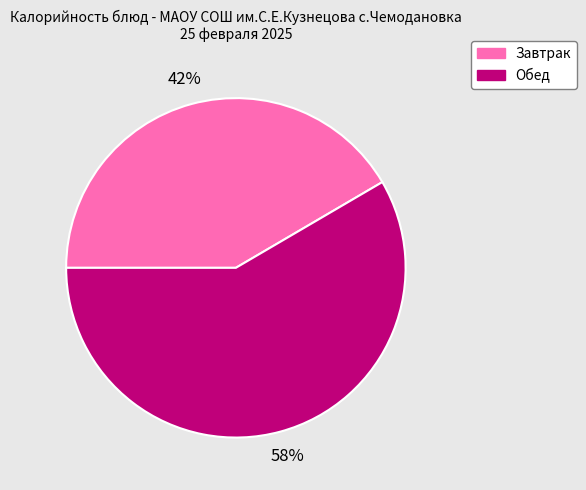

Count the number of slices in the pie.

2